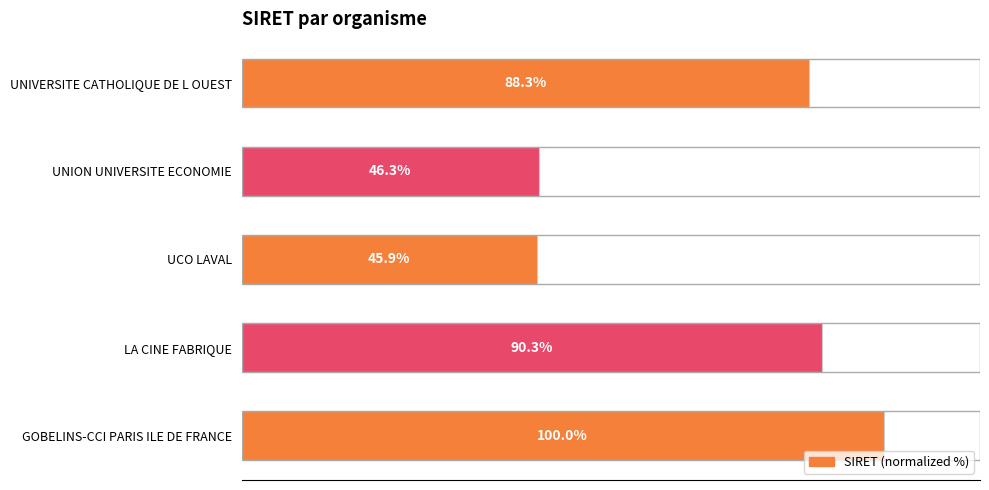

Which category has the lowest value across all series?

UCO LAVAL